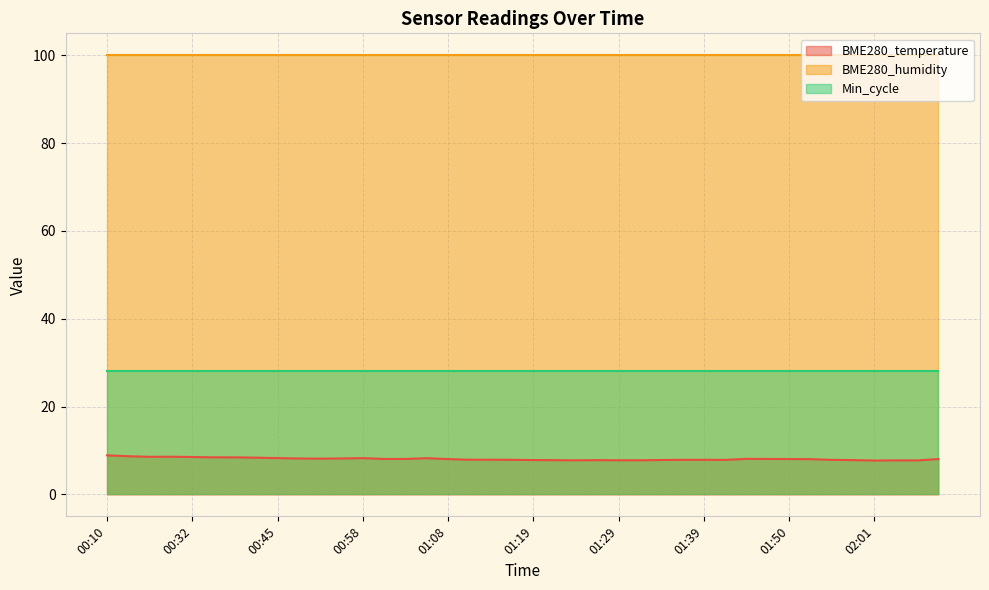

Count the number of data series in this chart.

3